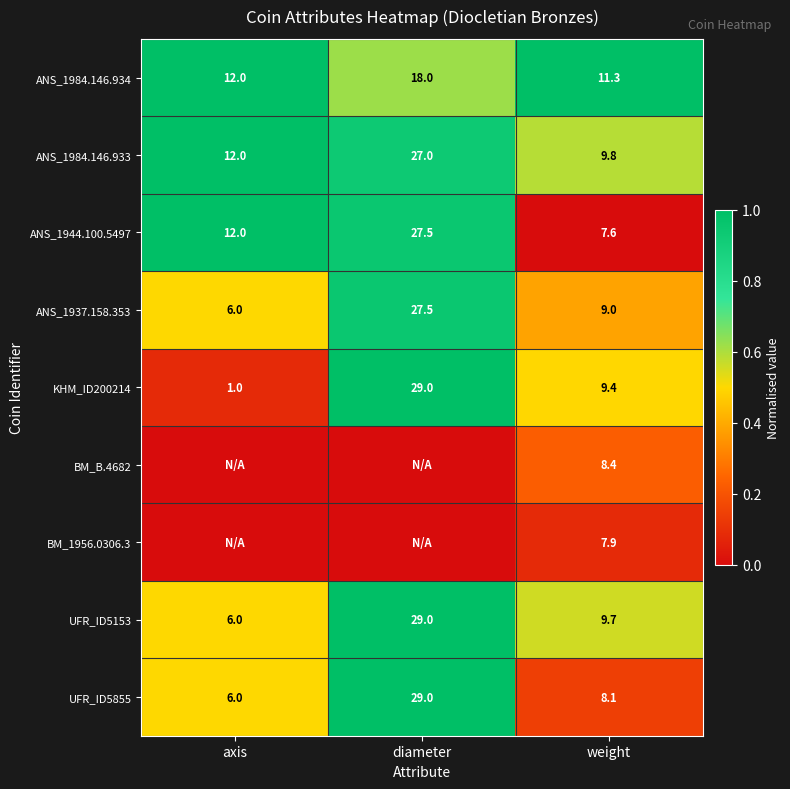

What is the average value of the UFR_ID5855 series?

14.4